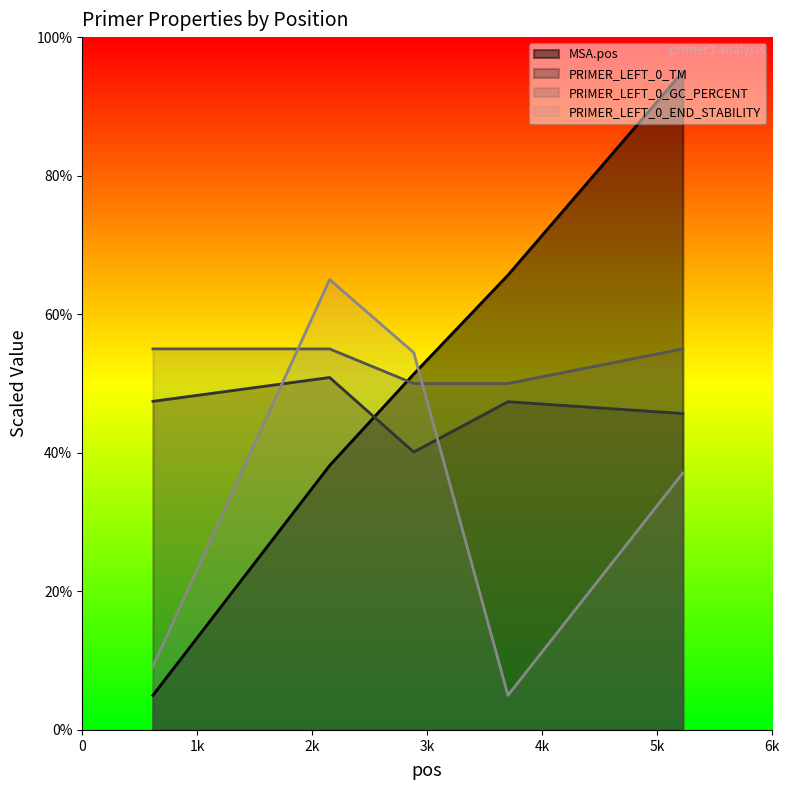

The value of PRIMER_LEFT_0_TM at 2152 is 50.9. True or false?

True